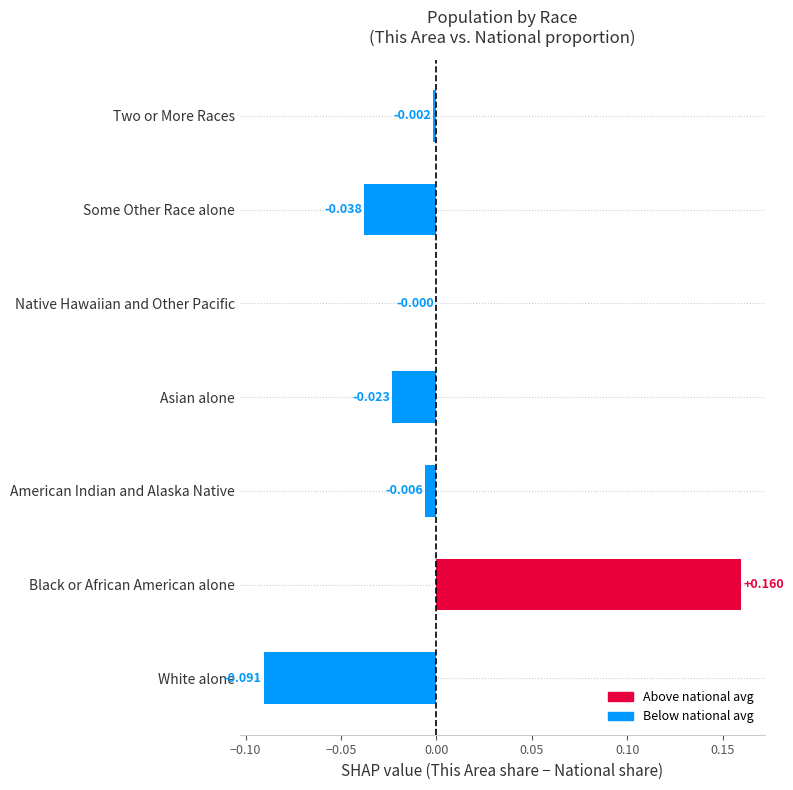

Which label corresponds to the largest value in the chart?

Black or African American alone